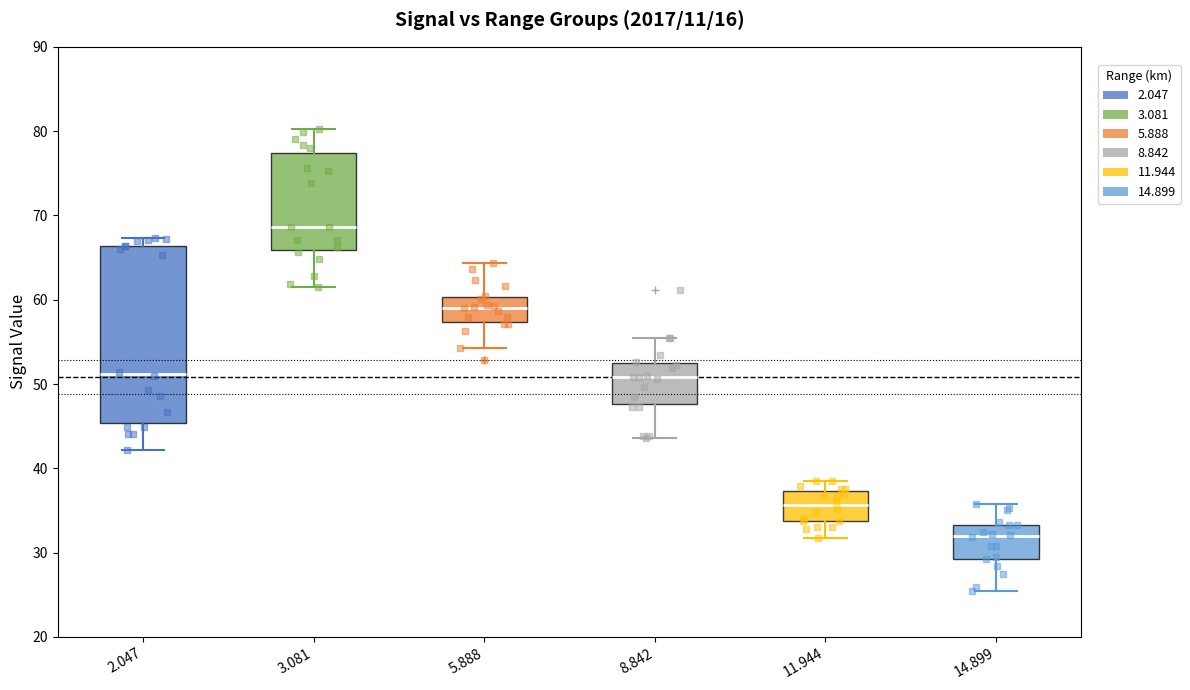

Where does the lower whisker of the box at x = 3.081 end on the y-axis? The values are not printed on the chart, so give them approximately, as read against the axis.

62